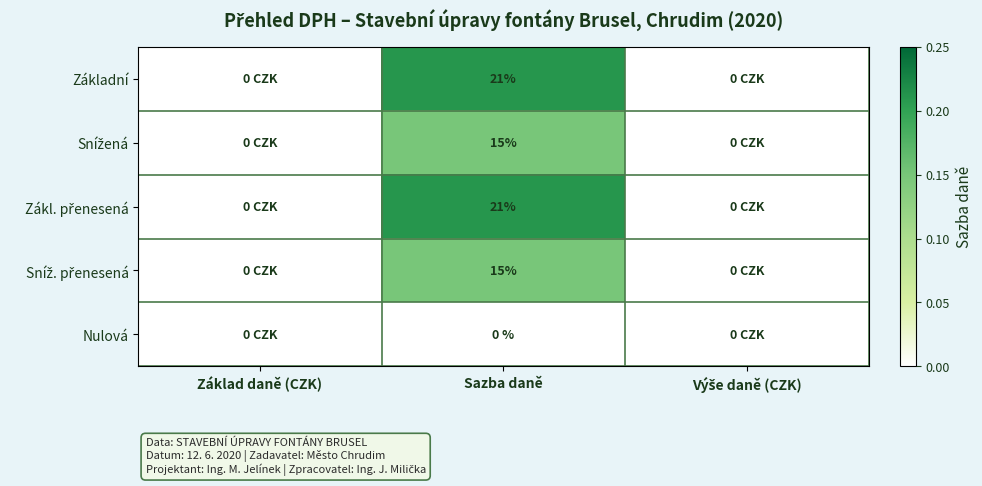

List the series in order of their peak value, highest first.

Základní, Zákl. přenesená, Snížená, Sníž. přenesená, Nulová